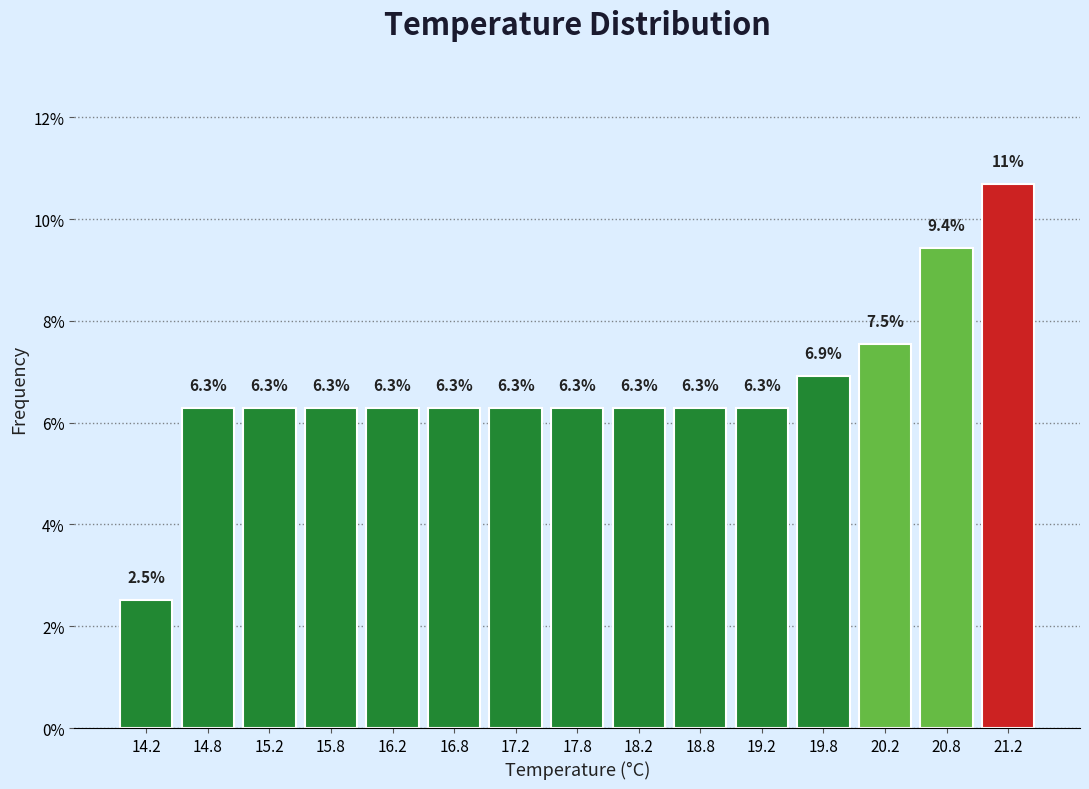

Which range on the x-axis has the tallest bar?

21.0 to 21.5